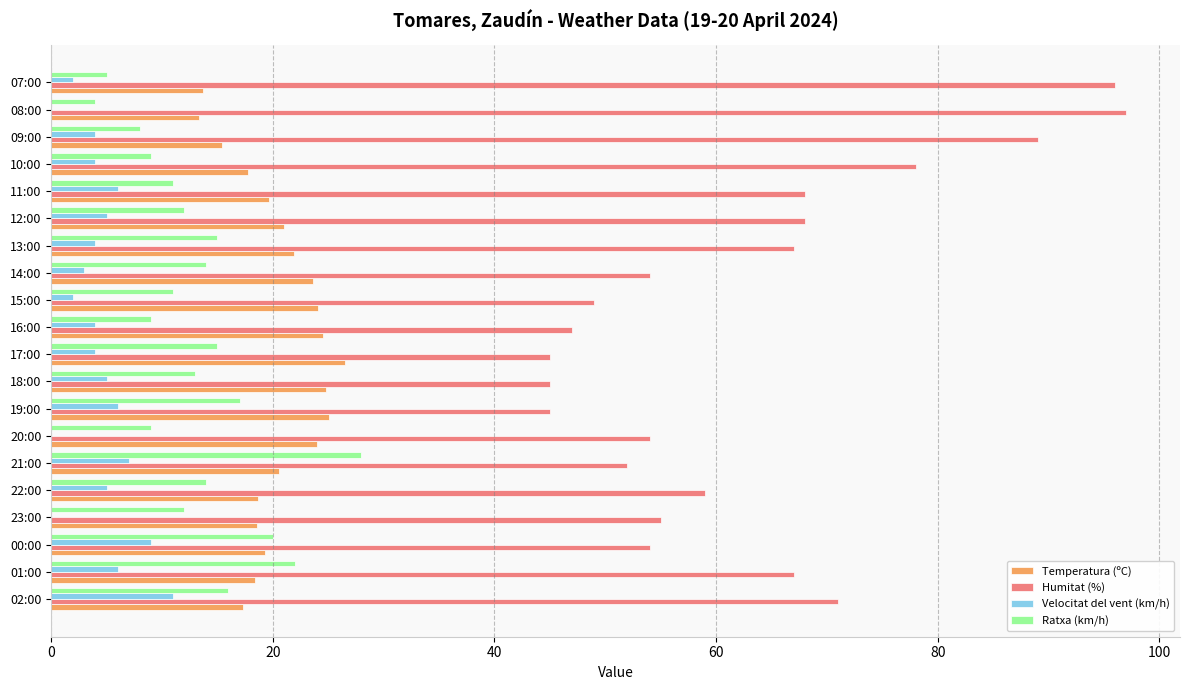

Which series has the largest total across all categories?

Humitat (%)